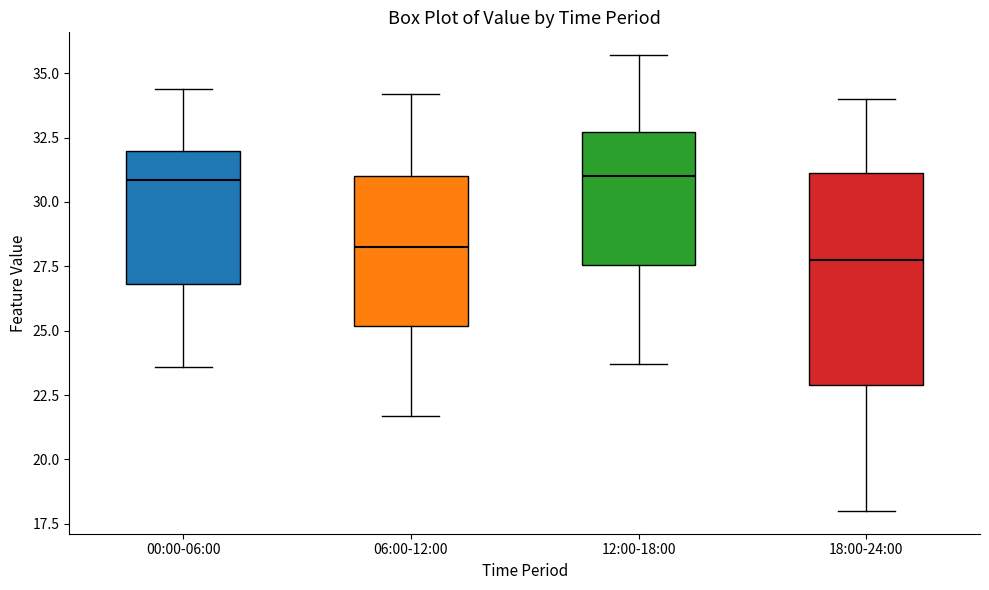

Which box's median line is the lowest?

18:00-24:00